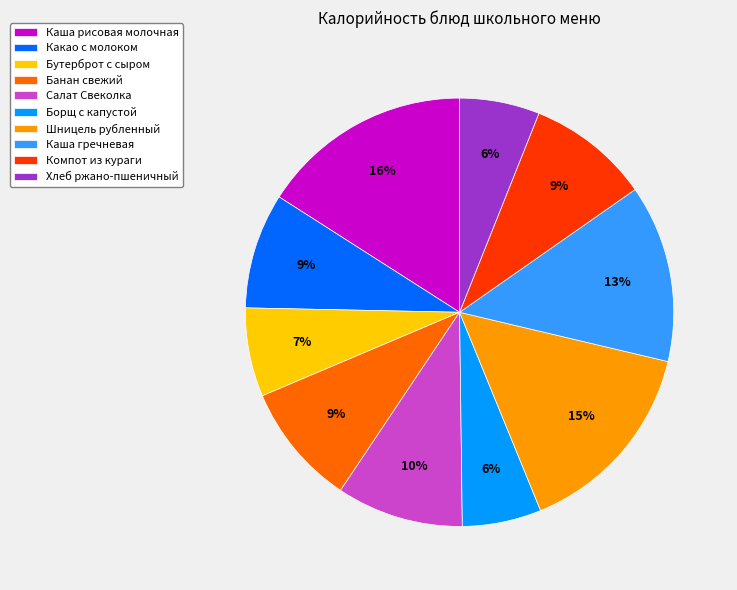

To the nearest percent, what percentage of the pie is Хлеб ржано-пшеничный?

6%